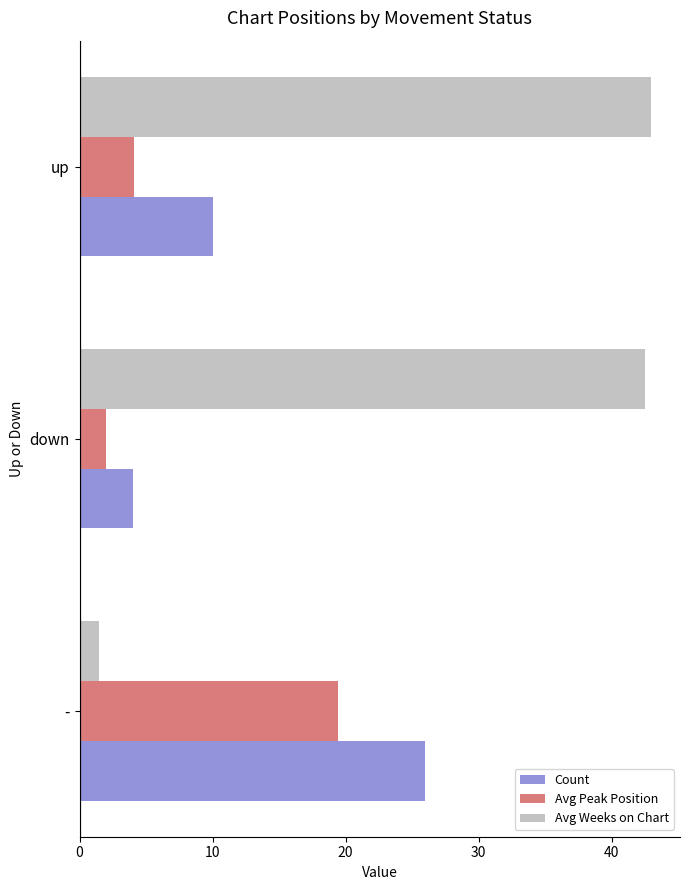

Which series changed the most between down and up?

Count